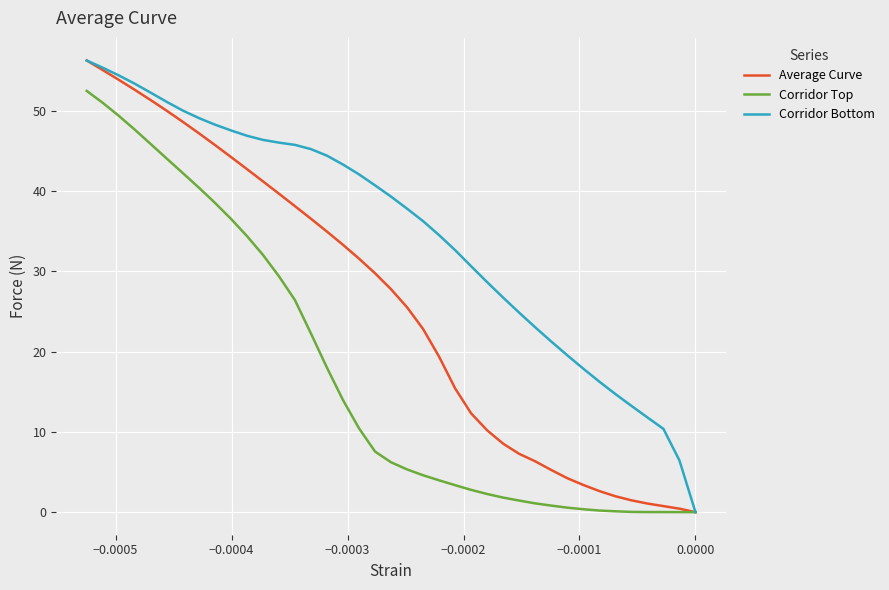

What is the maximum value shown in the chart?

56.3